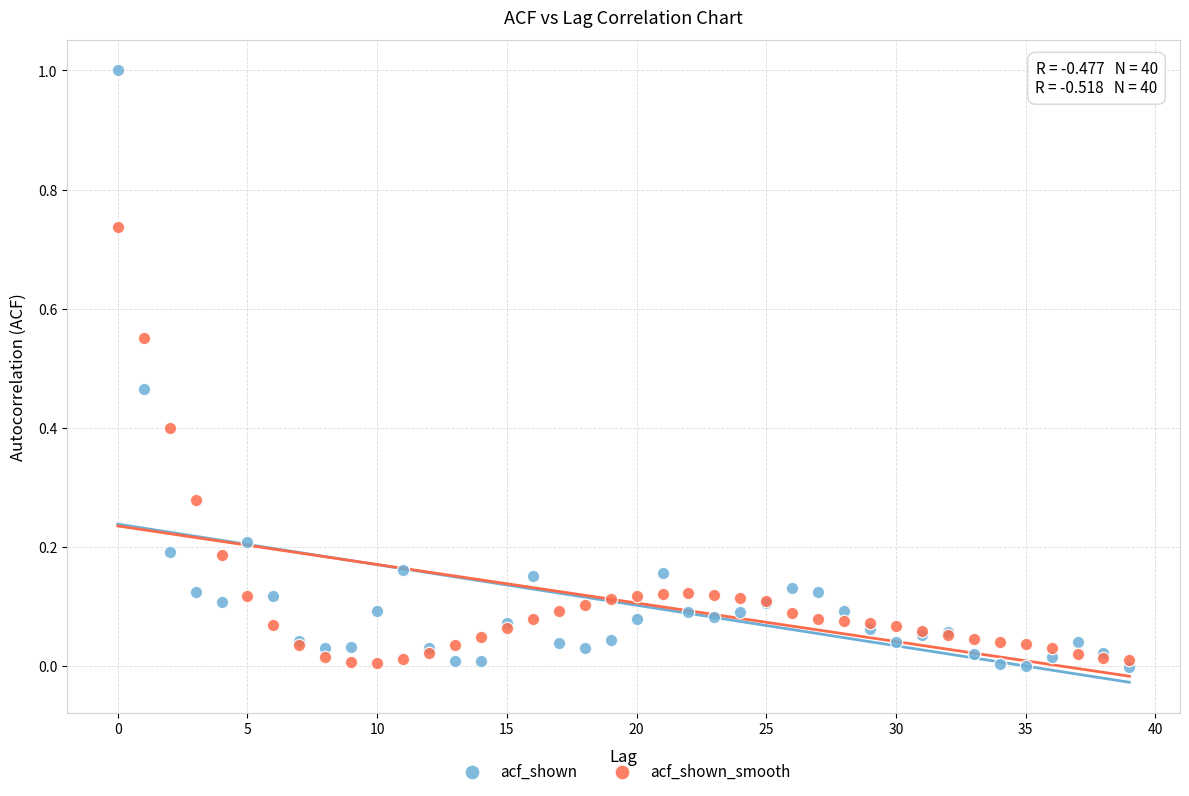

Which series reaches the maximum Y coordinate?

acf_shown